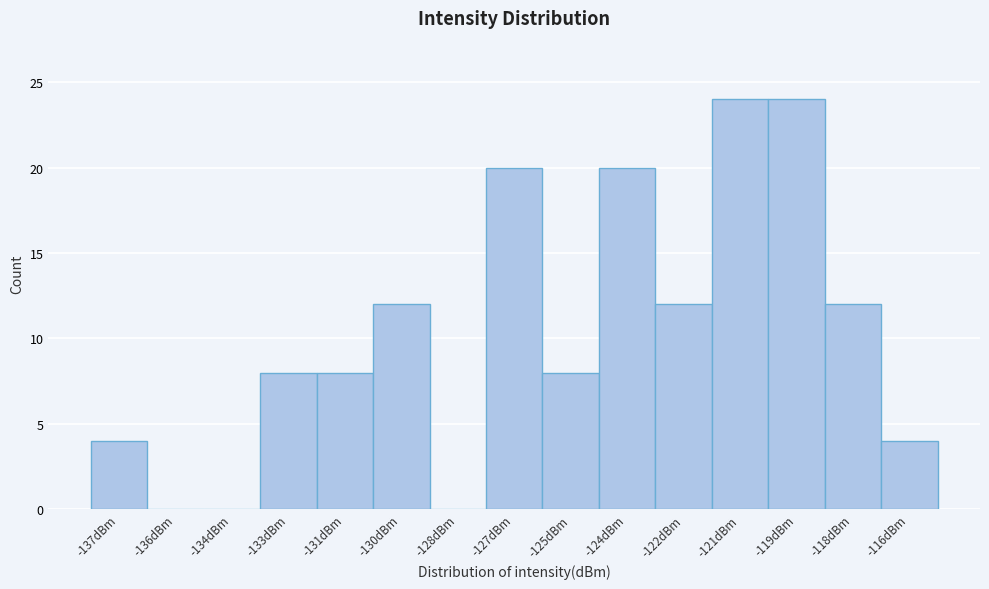

Reading right to left, list all the values displayed in this chart.

-116dBm=4	-118dBm=12	-119dBm=24	-121dBm=24	-122dBm=12	-124dBm=20	-125dBm=8	-127dBm=20	-128dBm=0	-130dBm=12	-131dBm=8	-133dBm=8	-134dBm=0	-136dBm=0	-137dBm=4